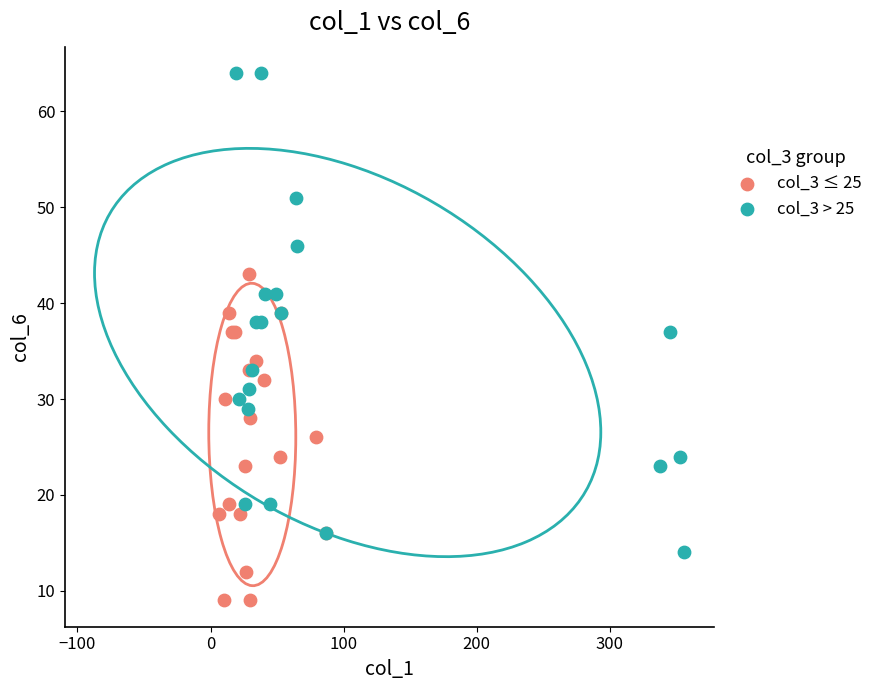

Which series has the largest Y range (max minus min)?

col_3 > 25